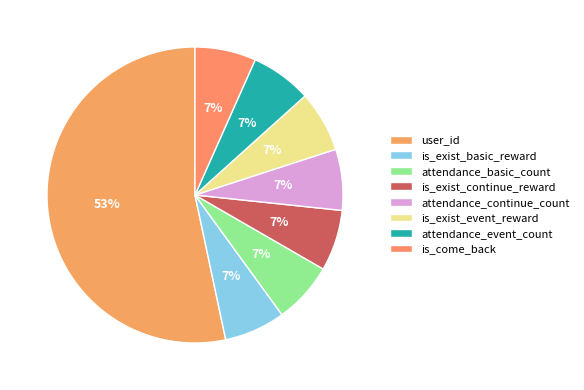

Which slice is the largest?

user_id